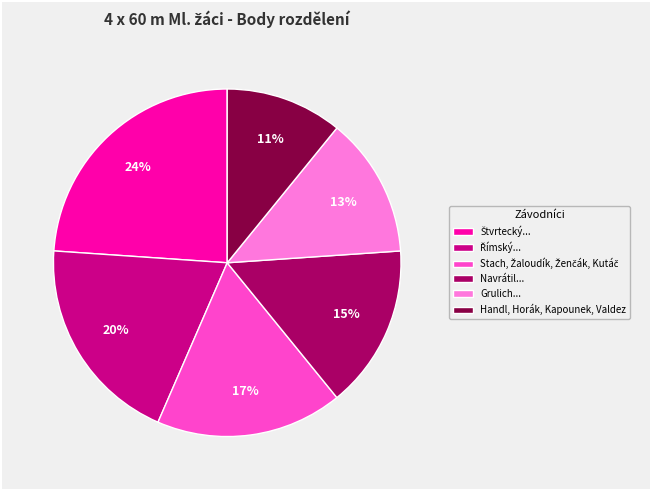

Is it true that Handl, Horák, Kapounek, Valdez is 24% of the pie?

False